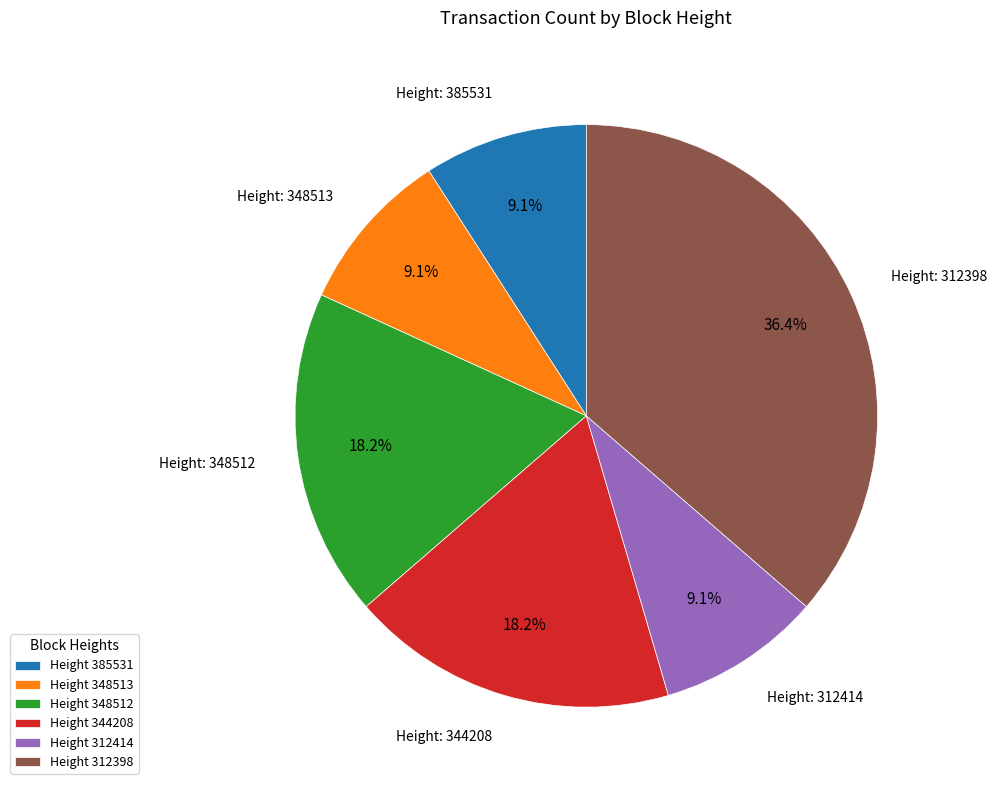

Do Height 385531 and Height 312414 together represent more than half of the pie?

No